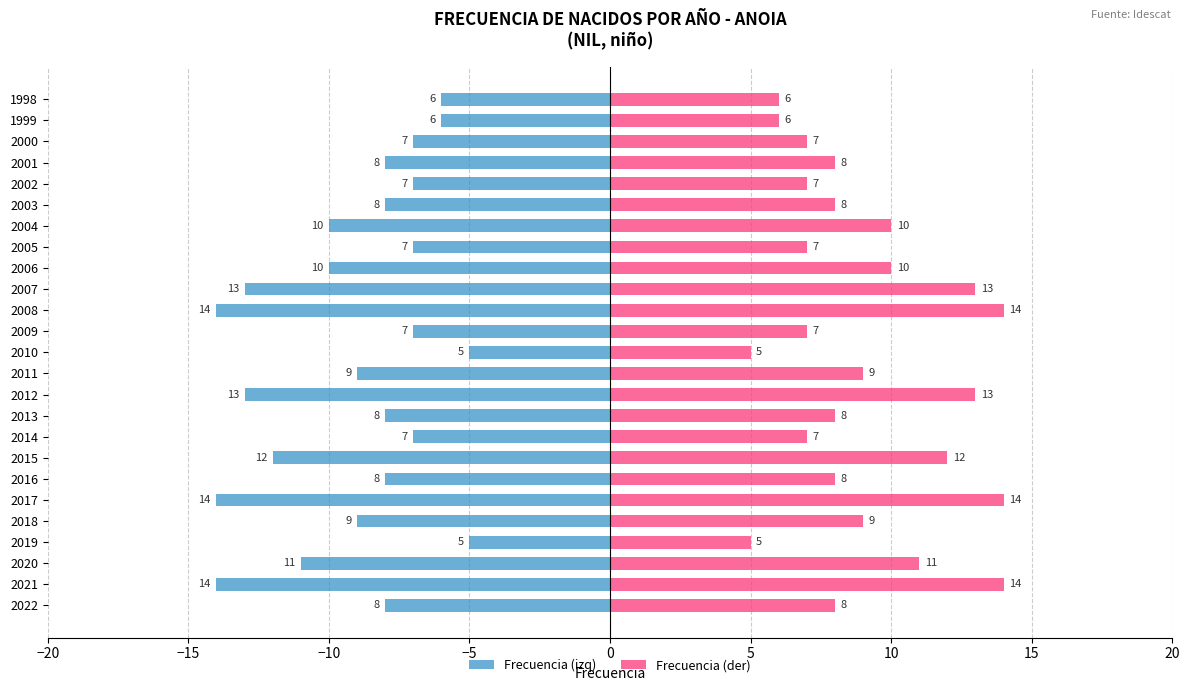

Which series changed the most between 2002 and 2001?

Frecuencia (izq)